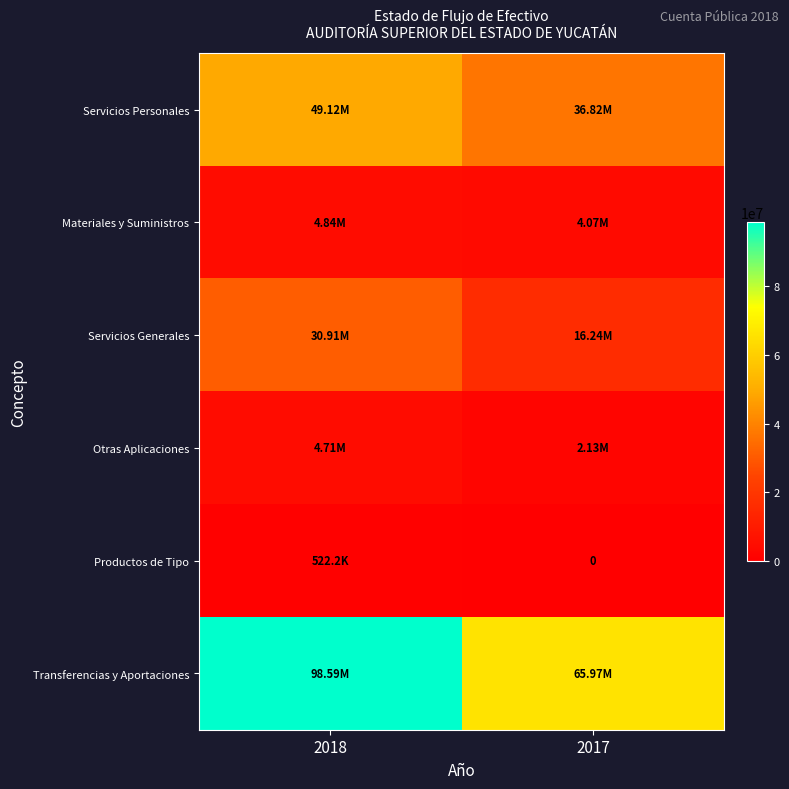

Where does the Transferencias y Aportaciones series first go above 98591333?

2018